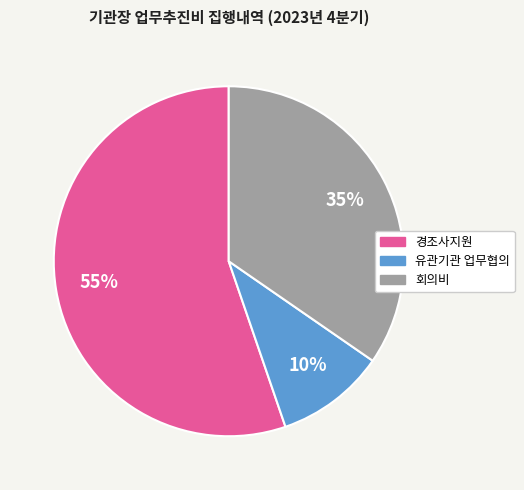

To the nearest percent, what is the average slice percentage?

33%